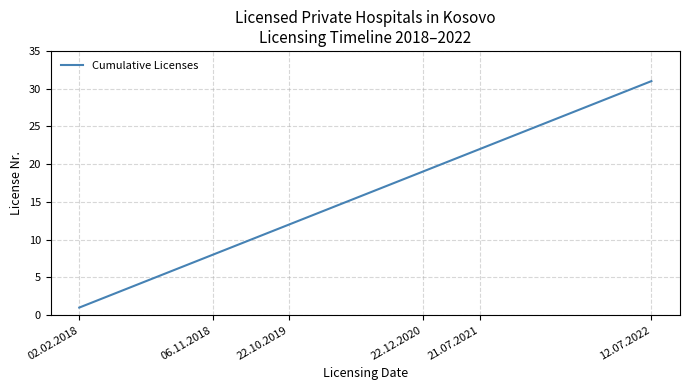

What is the maximum value shown in the chart?

31